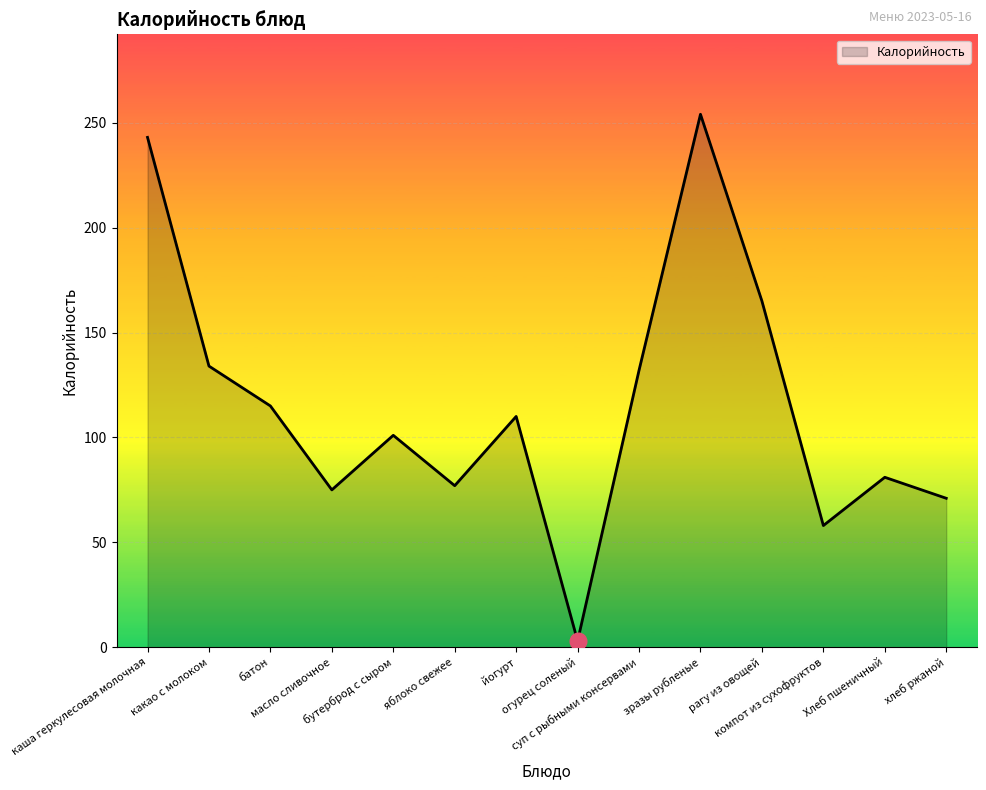

Between огурец соленый and масло сливочное, which is larger?

масло сливочное